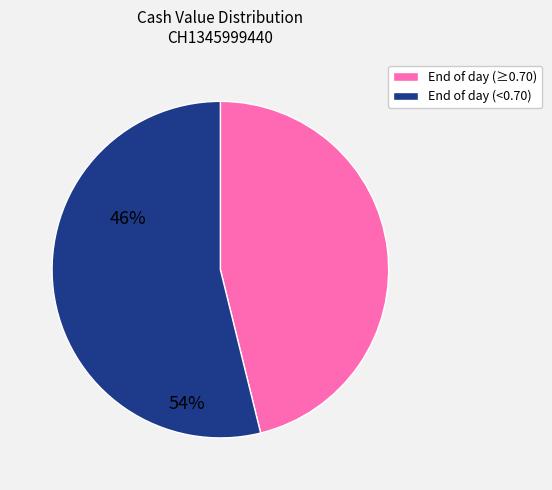

Is it true that End of day (<0.70) is 54% of the pie?

True